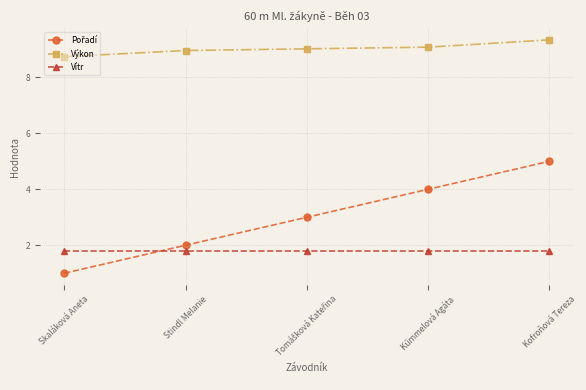

True or false: Výkon has more than 2 interior local peaks.

False